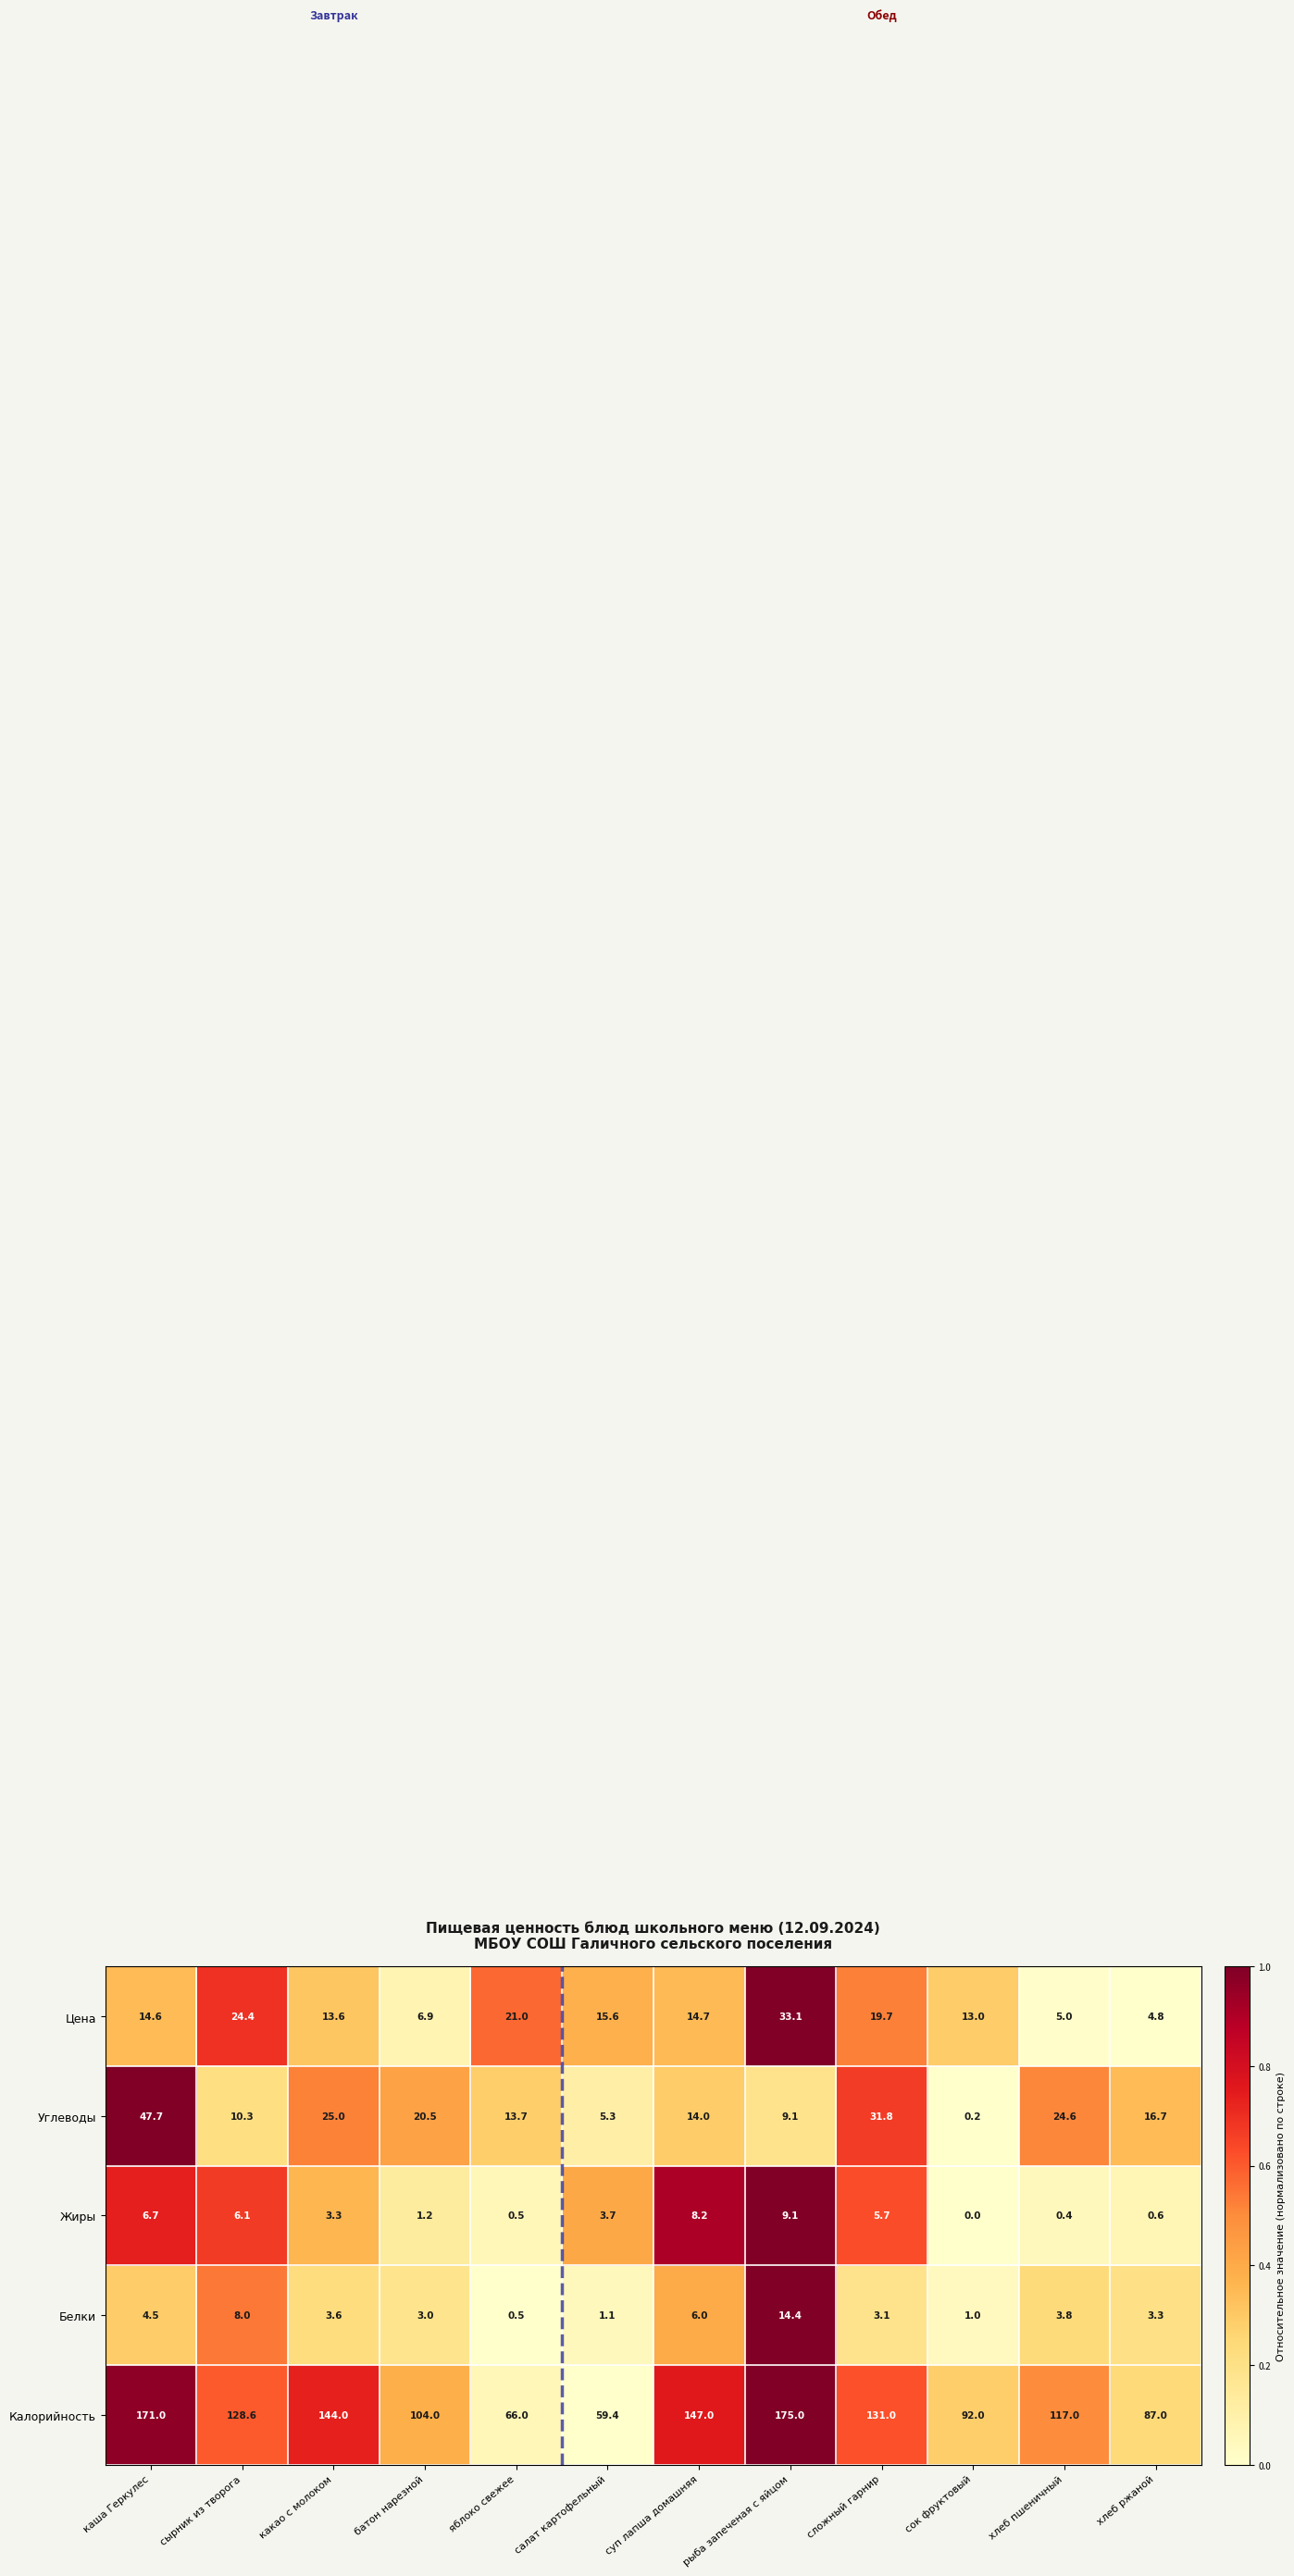

True or false: Углеводы has a value of 31.8 at сложный гарнир.

True